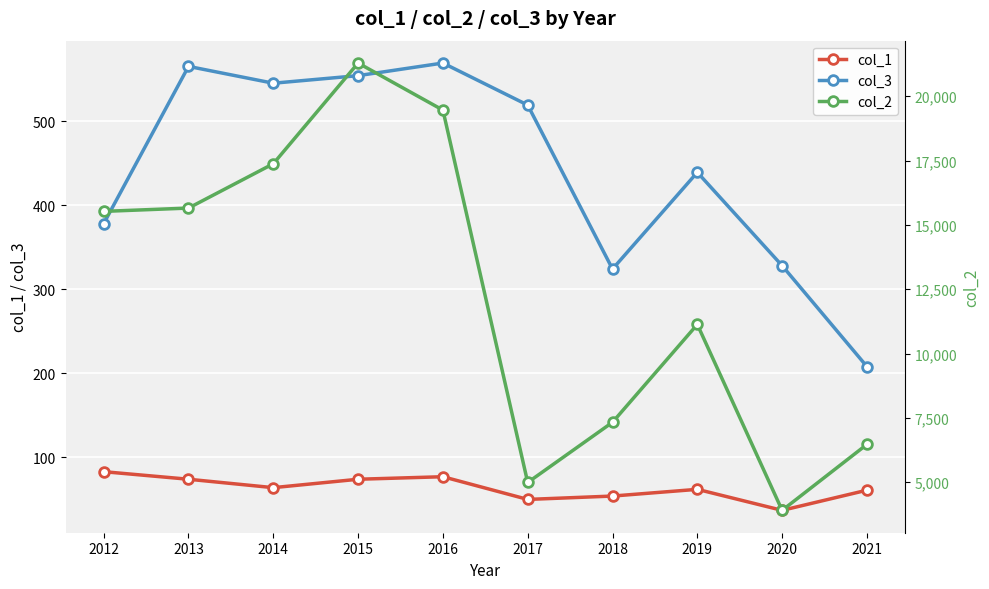

What is the maximum value for col_3?

569